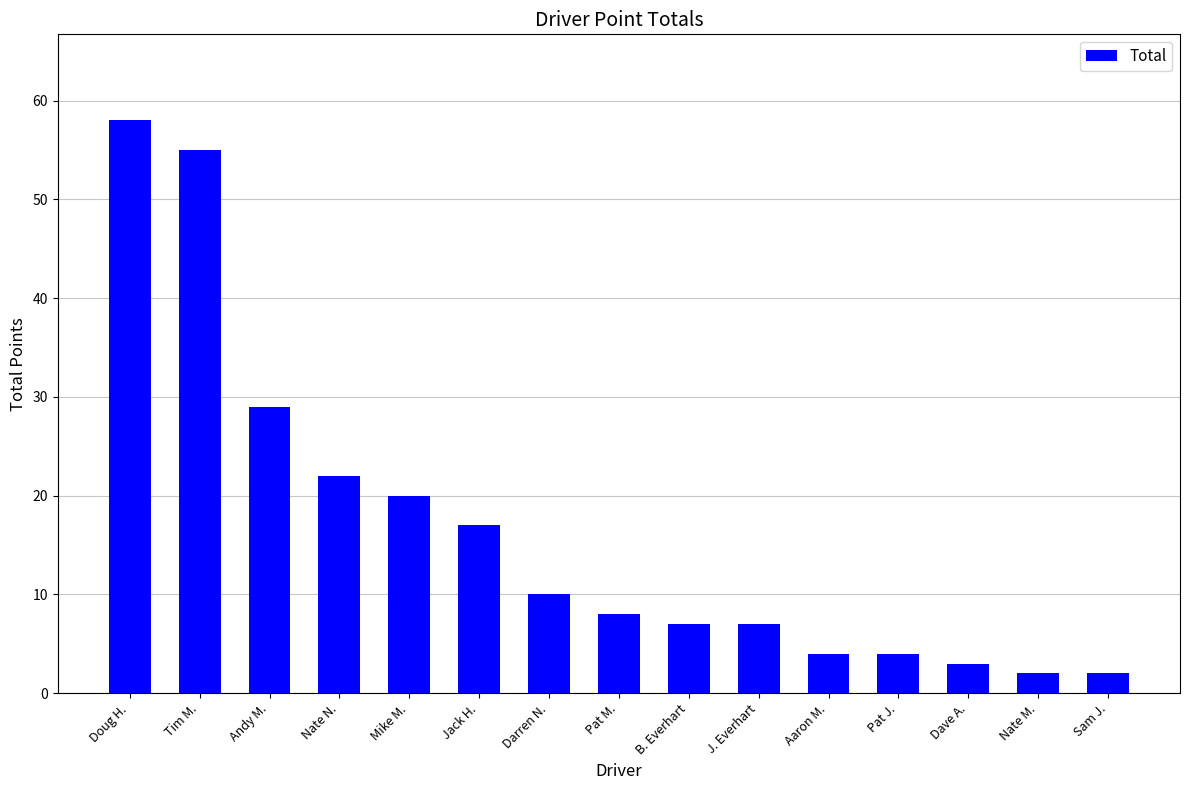

Does the chart contain any negative values?

No